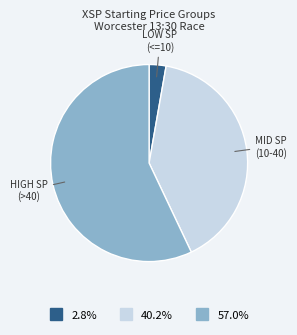

Rank the categories by value from lowest to highest.

LOW SP (<=10), MID SP (10-40), HIGH SP (>40)